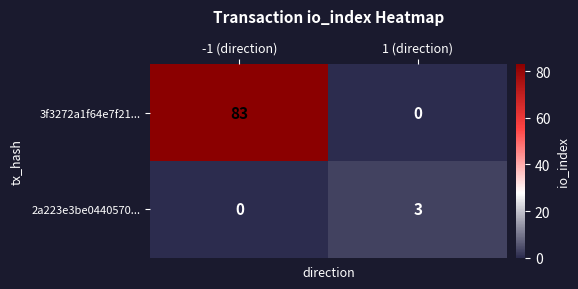

Rank the series at 1 (direction) from highest to lowest value.

2a223e3be0440570..., 3f3272a1f64e7f21...